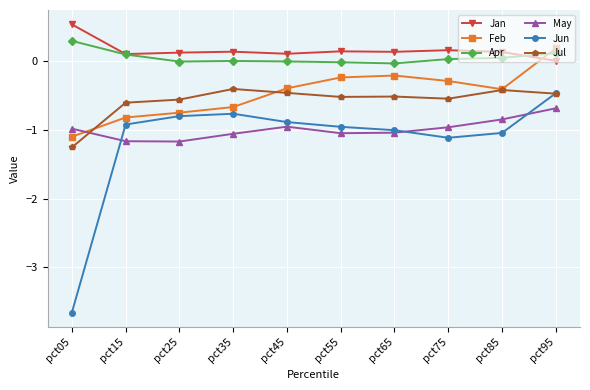

What is the value of the Feb point at the 8th from the left?

-0.3